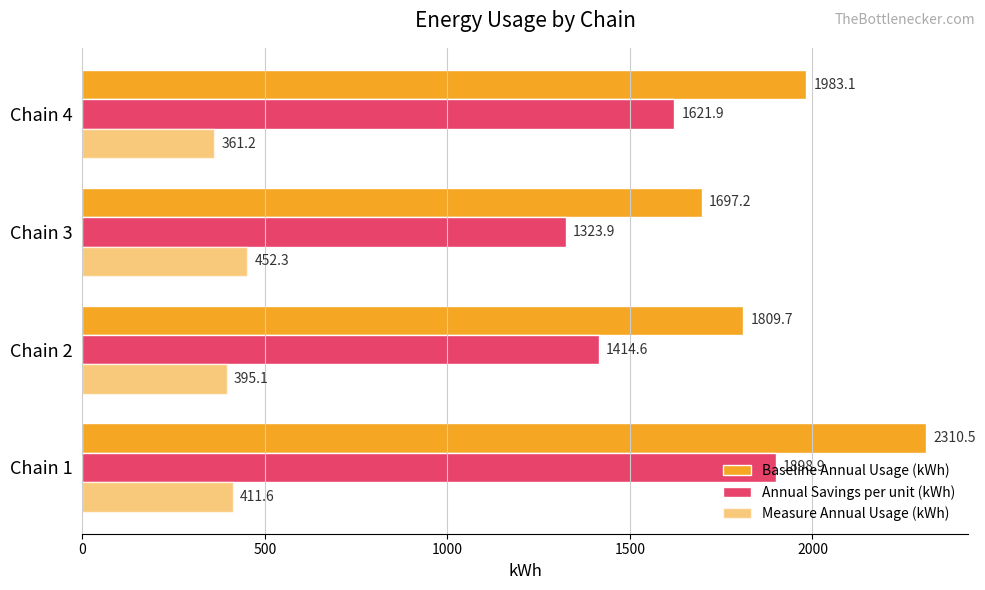

Which series has the largest total across all categories?

Baseline Annual Usage (kWh)